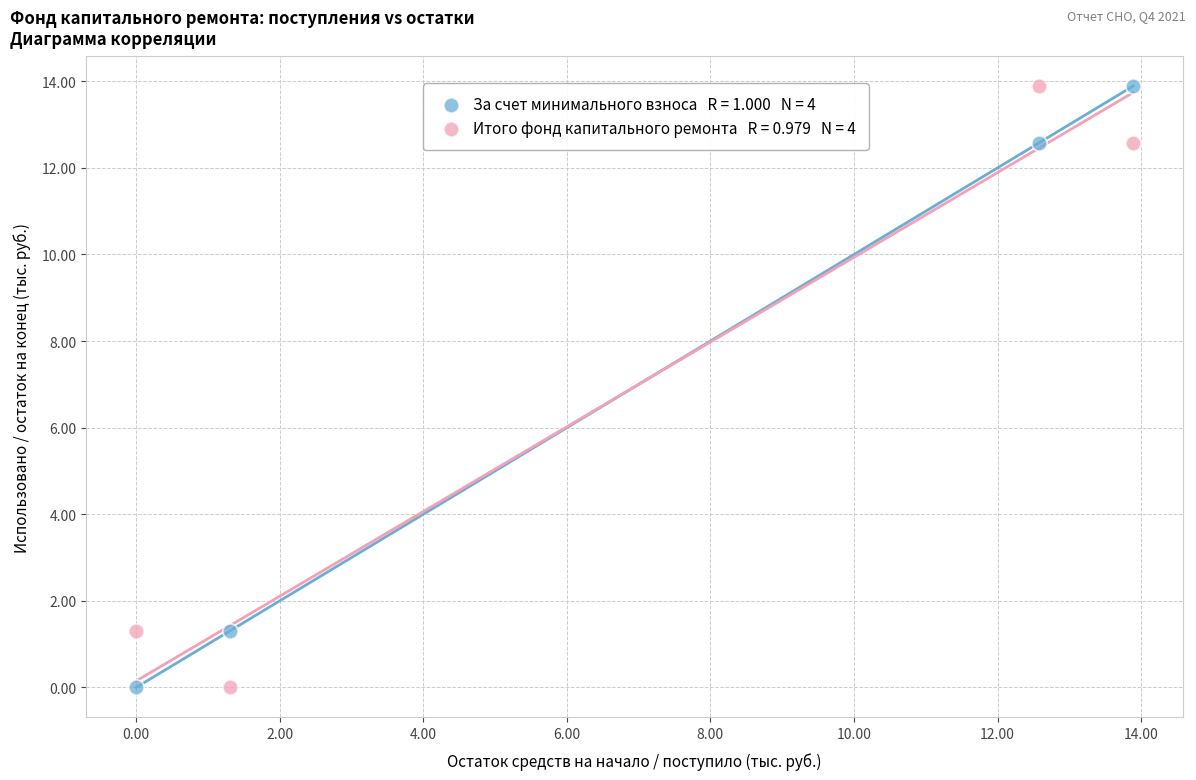

Across all data points, what is the average Y value?

6.9